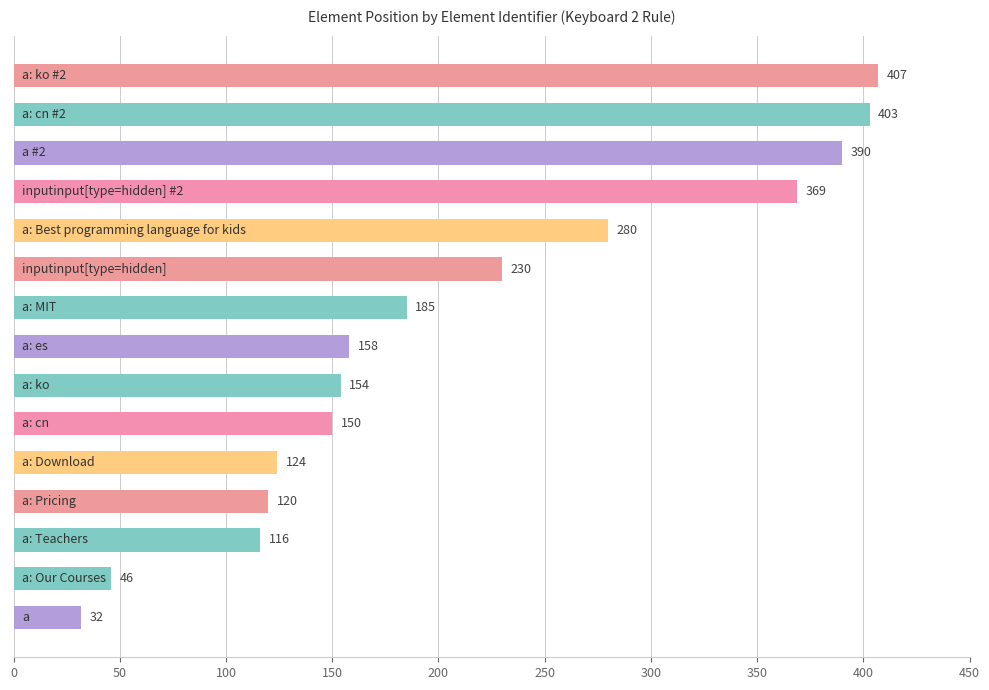

What is the value of the 1st bar from the top?

407